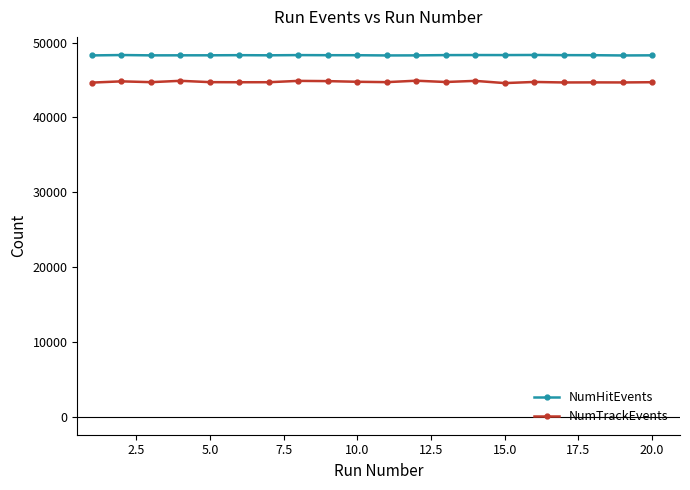

What are all the series names shown in the legend?

NumHitEvents, NumTrackEvents